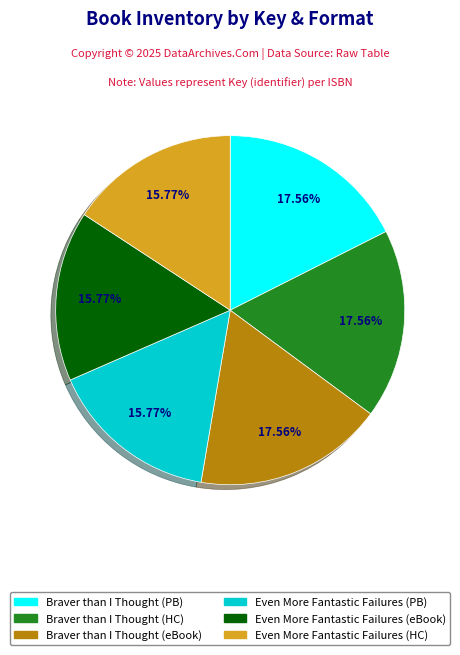

Is there a majority slice in this chart?

No